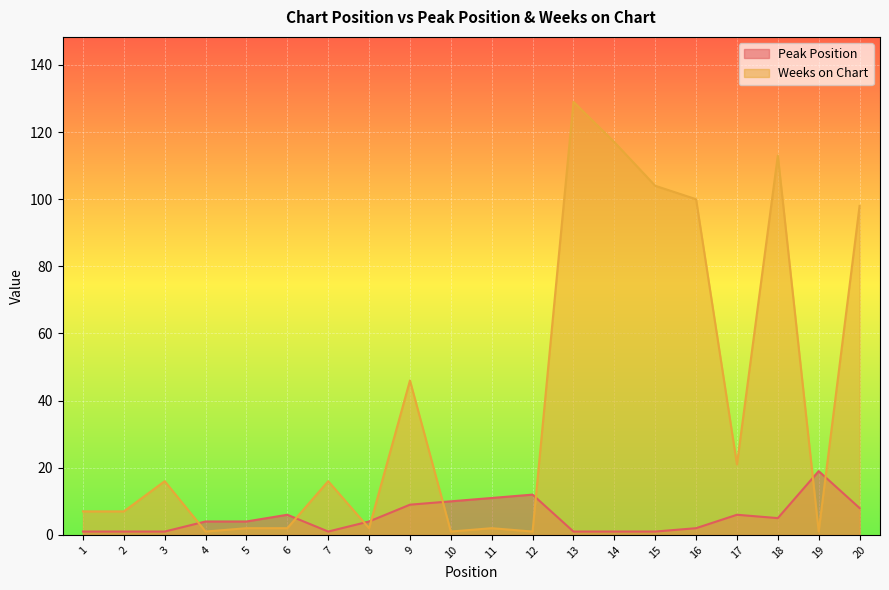

How many interior local valleys does the Weeks on Chart series have?

6